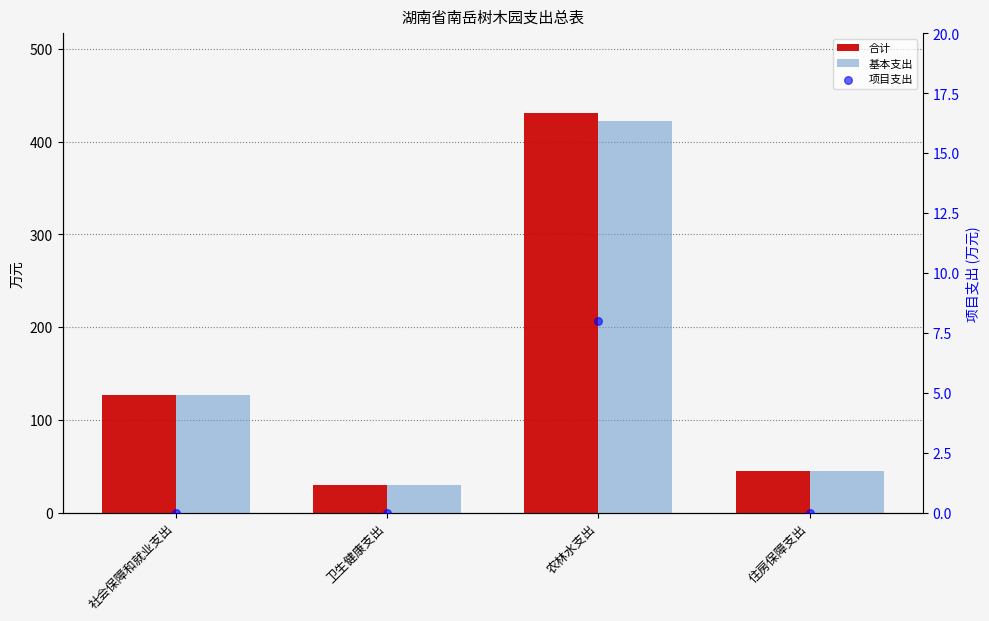

Which series reaches the minimum Y coordinate?

项目支出